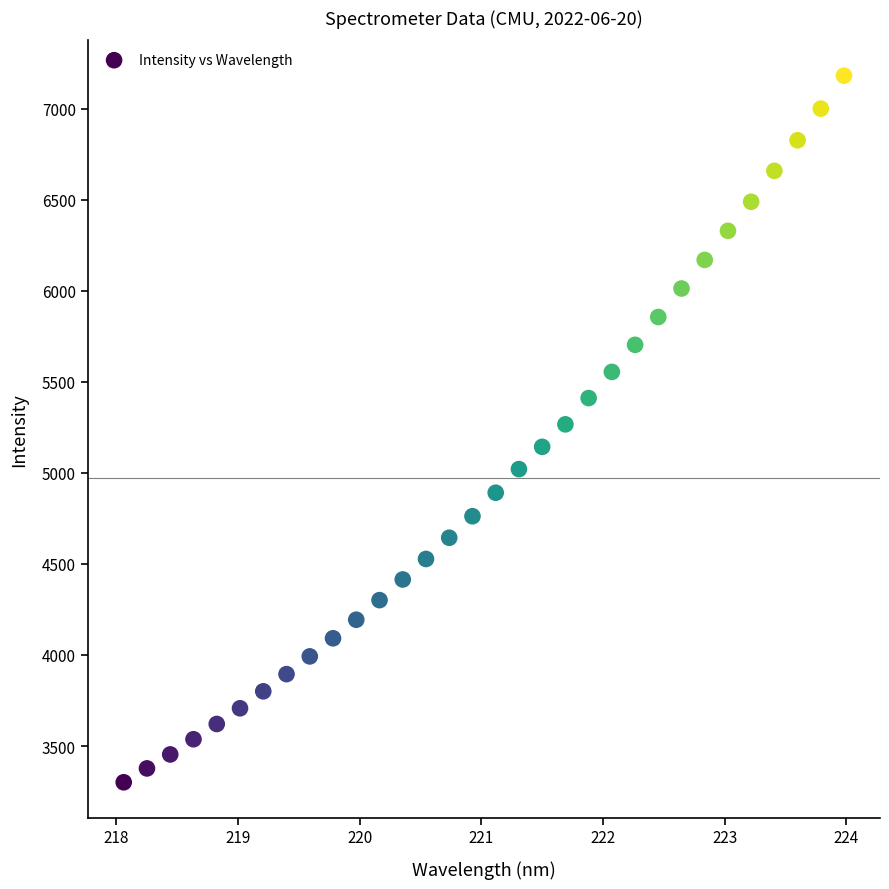

What is the range of X values (max minus min)?

5.9